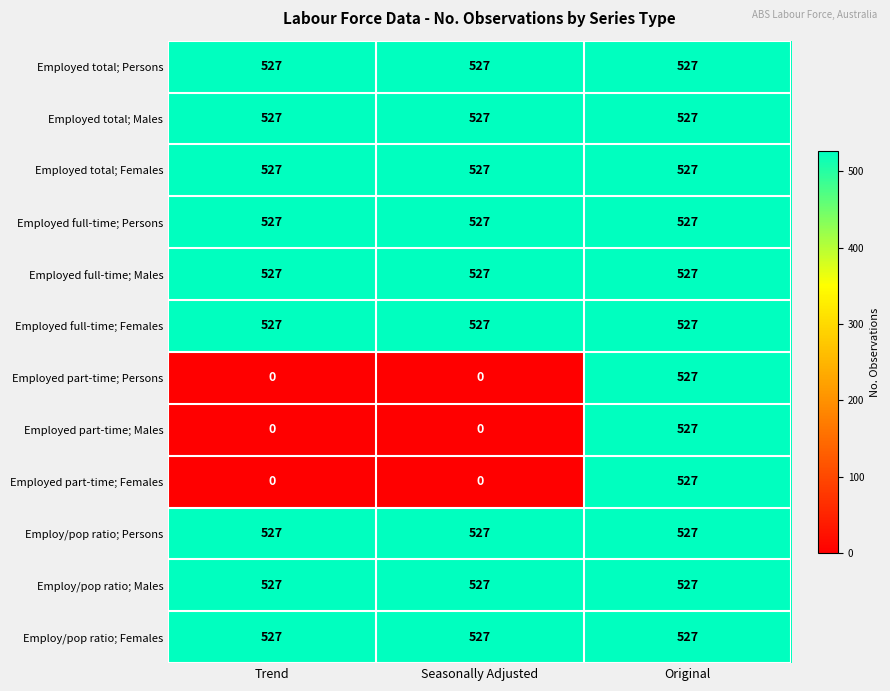

What is the total value across all series at Seasonally Adjusted?

4743